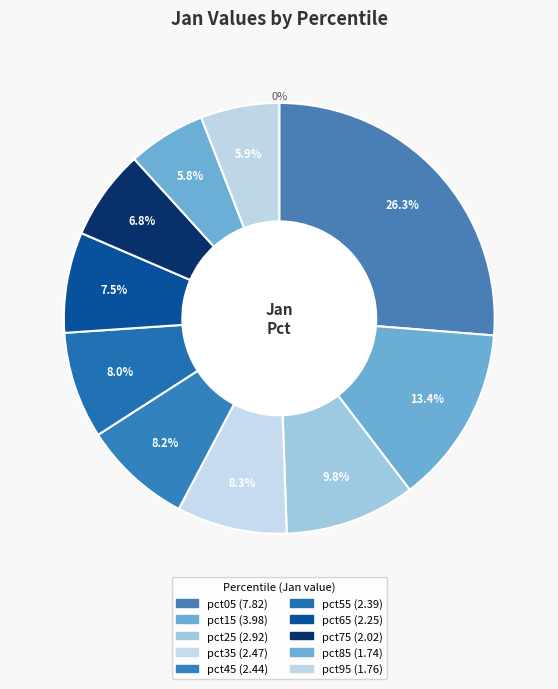

The pct45 slice represents 8% of the pie. True or false?

True